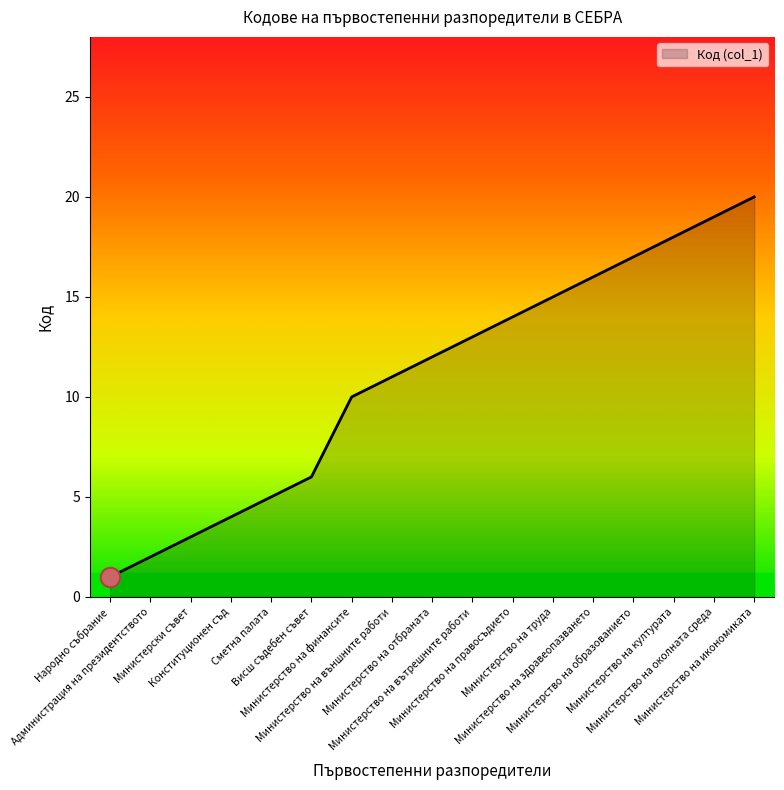

How many distinct data groups are displayed?

1